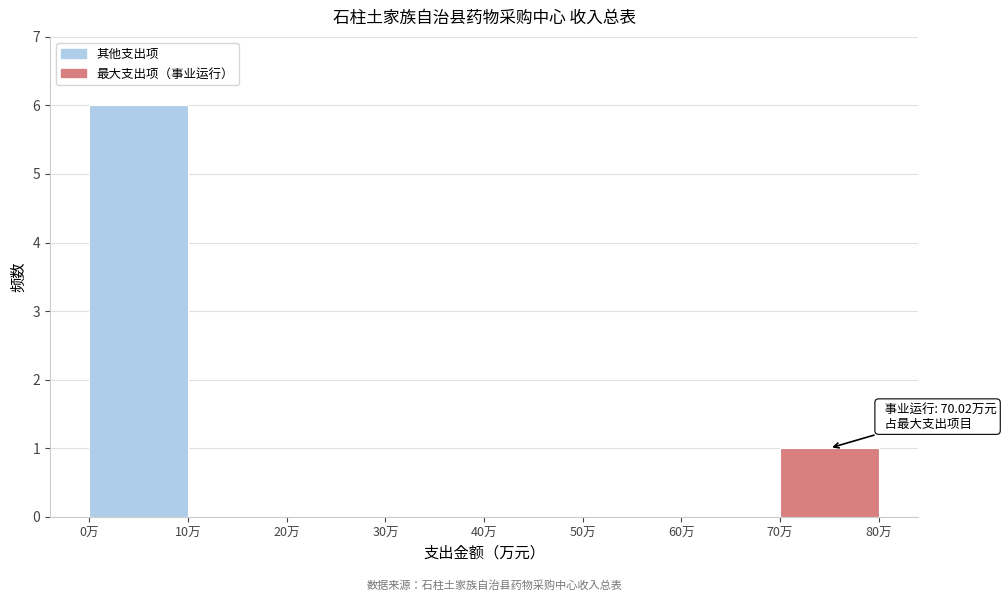

Over which range of the x-axis is the bar tallest?

0 to 10